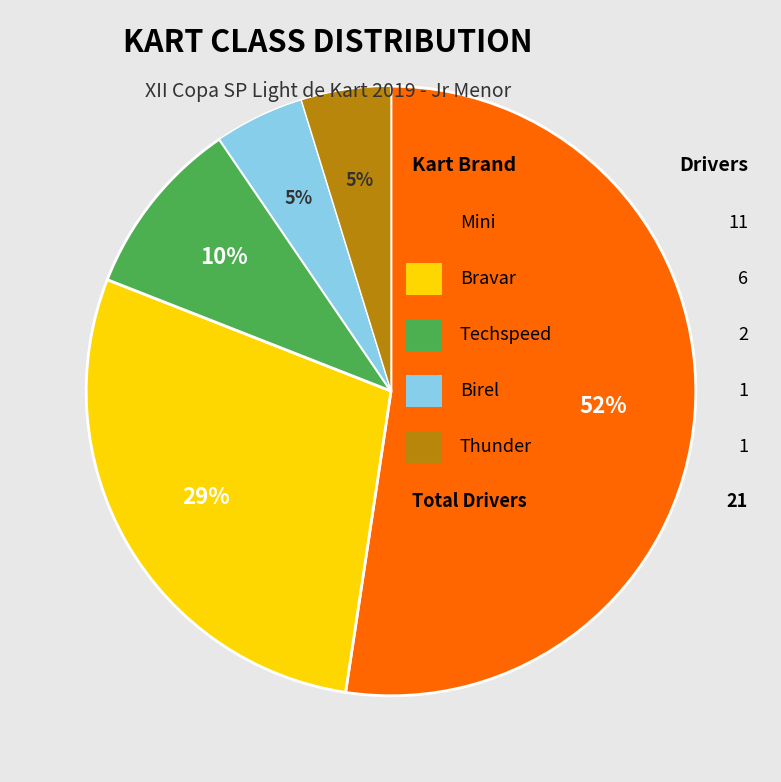

How many segments does this pie chart have?

5